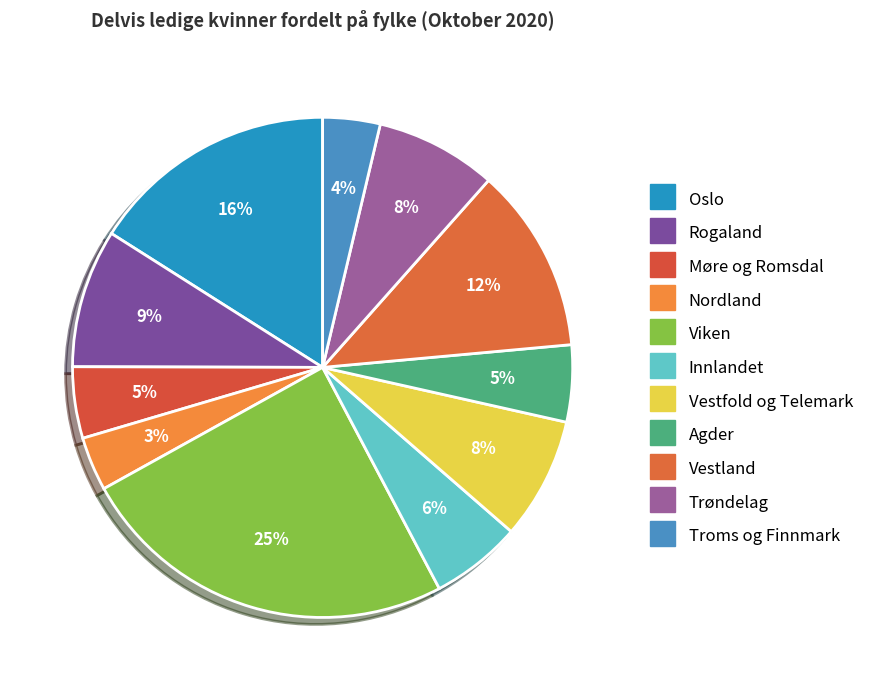

Approximately how many times larger is the value at Vestfold og Telemark compared to Viken?

0.3